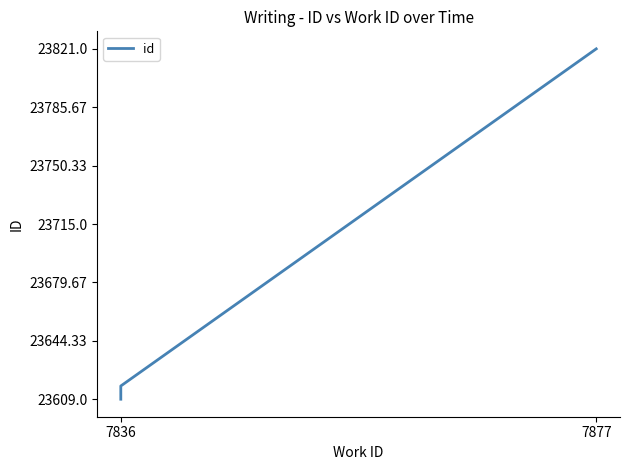

What is the maximum value shown in the chart?

23821